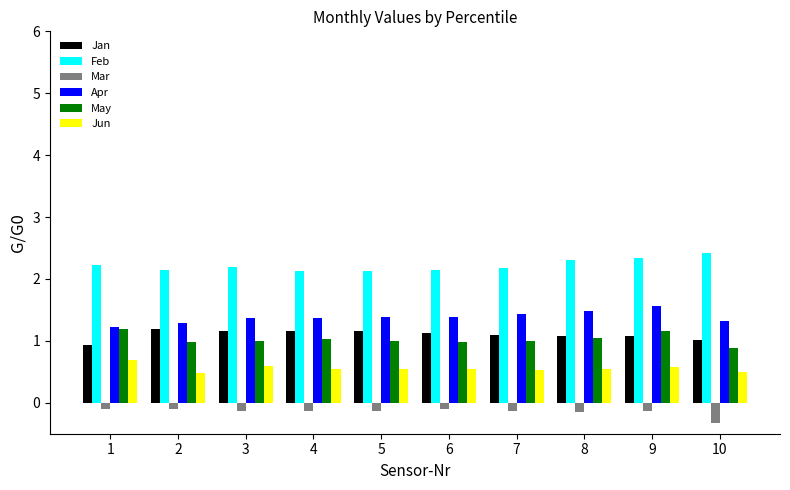

Which series has the largest total across all categories?

Feb